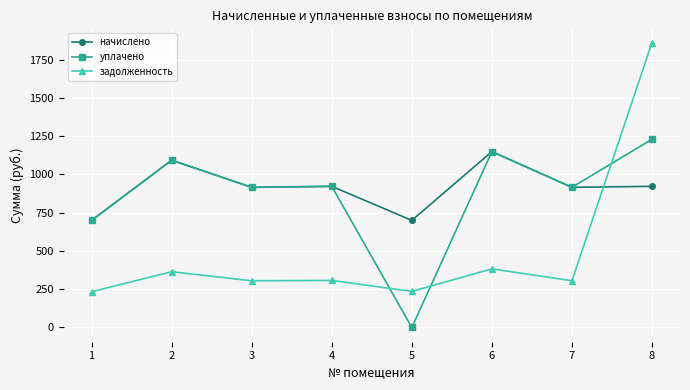

How many intersections are there between задолженность and начислено?

1